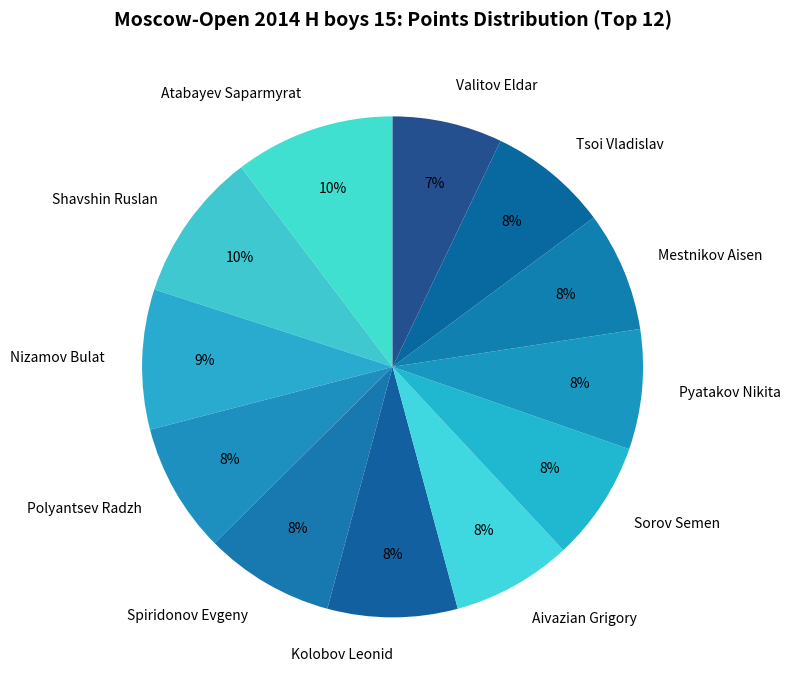

Is the sum of Atabayev Saparmyrat and Tsoi Vladislav greater than half?

No